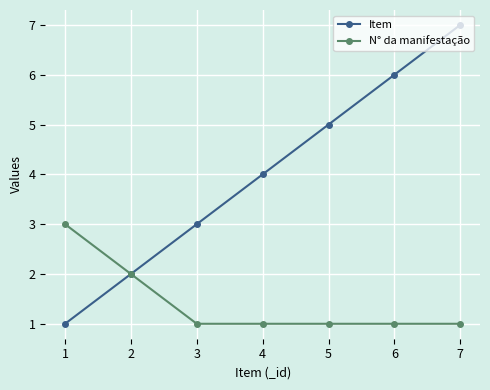

What is the difference between the highest and lowest values at 5?

4